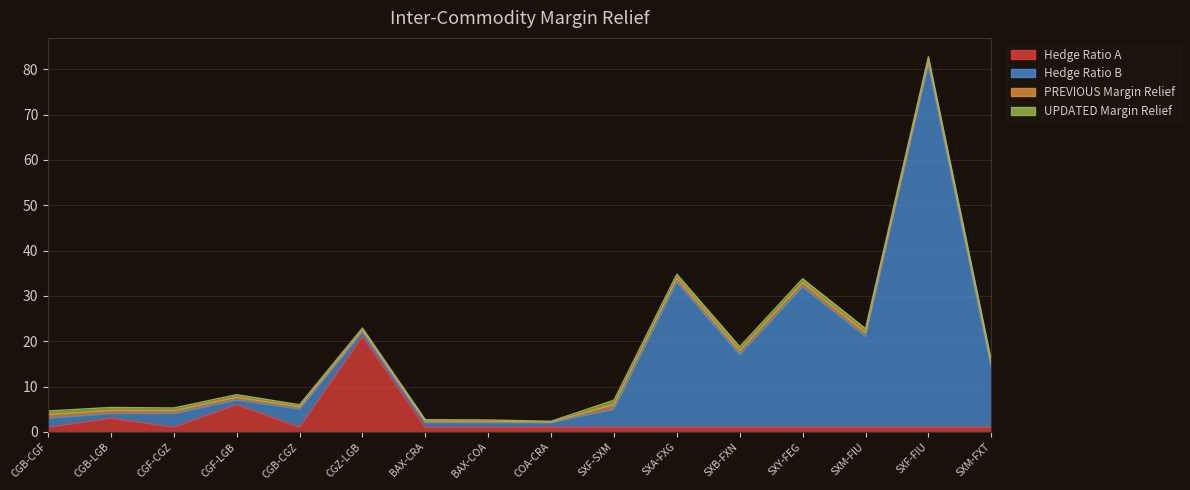

At which category does Hedge Ratio B reach its first local peak?

CGF-CGZ